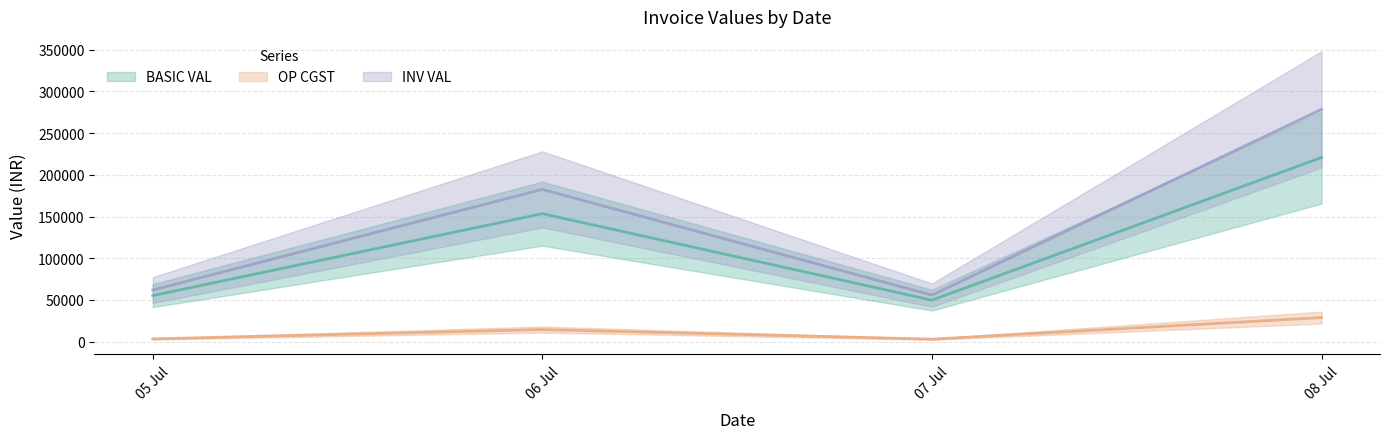

List the series in order of their overall mean, highest first.

INV VAL, BASIC VAL, OP CGST